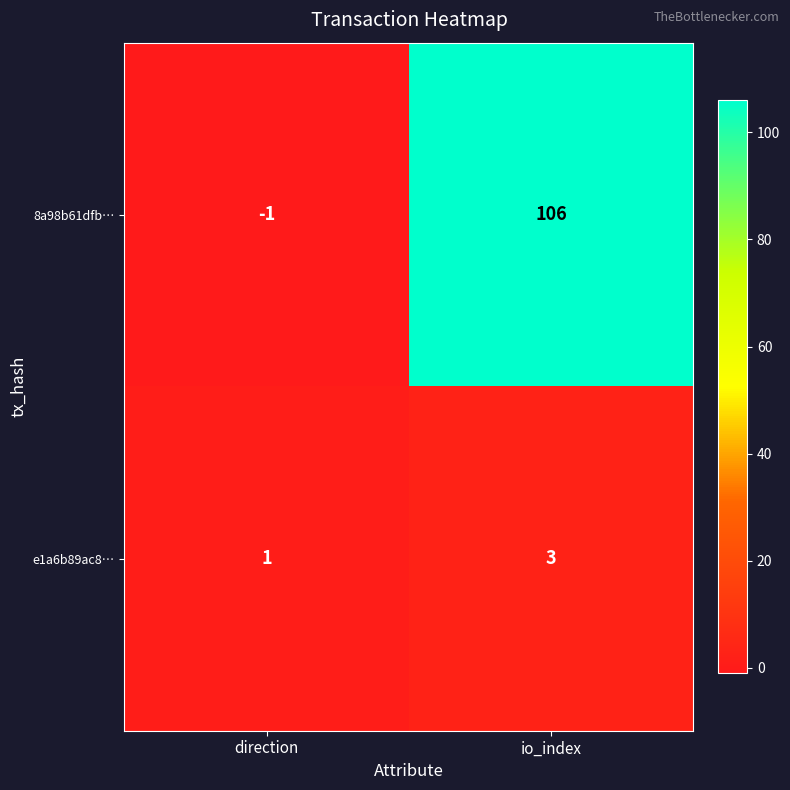

Rank the series by their average value, from highest to lowest.

8a98b61dfb…, e1a6b89ac8…